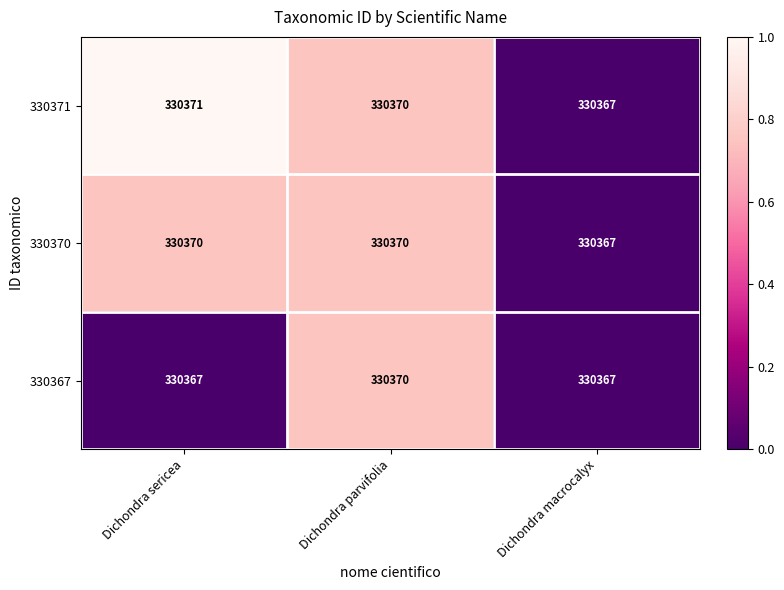

Which series changed the most between Dichondra sericea and Dichondra parvifolia?

330367